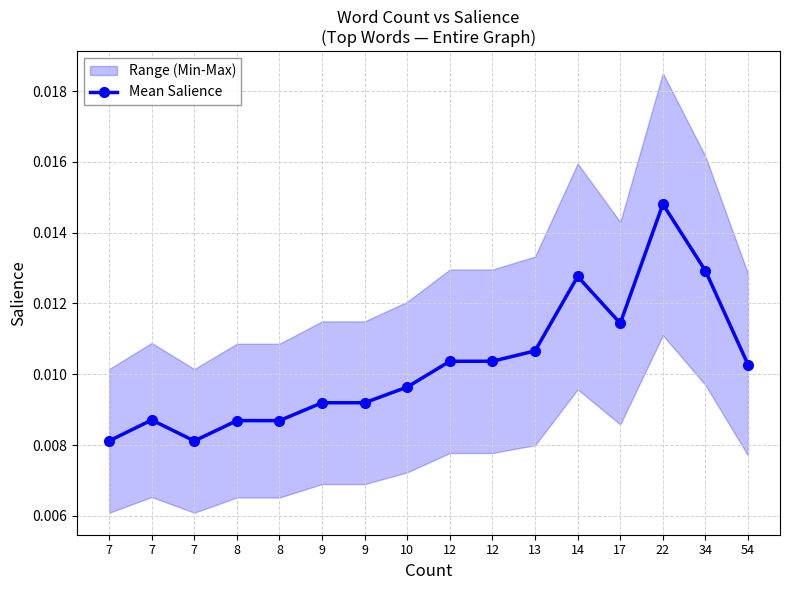

At which category does the data reach its first local valley?

7